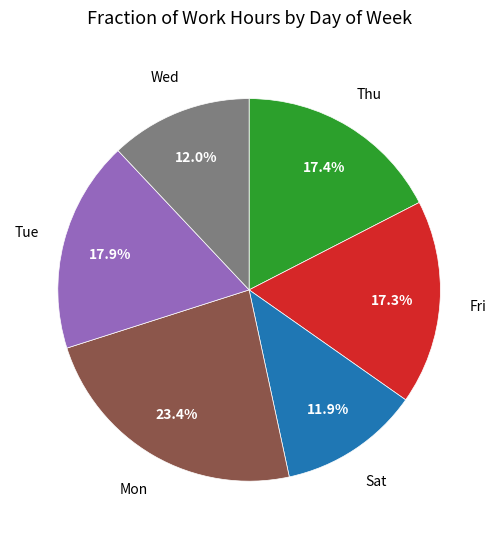

Is there any slice that represents more than half of the pie?

No